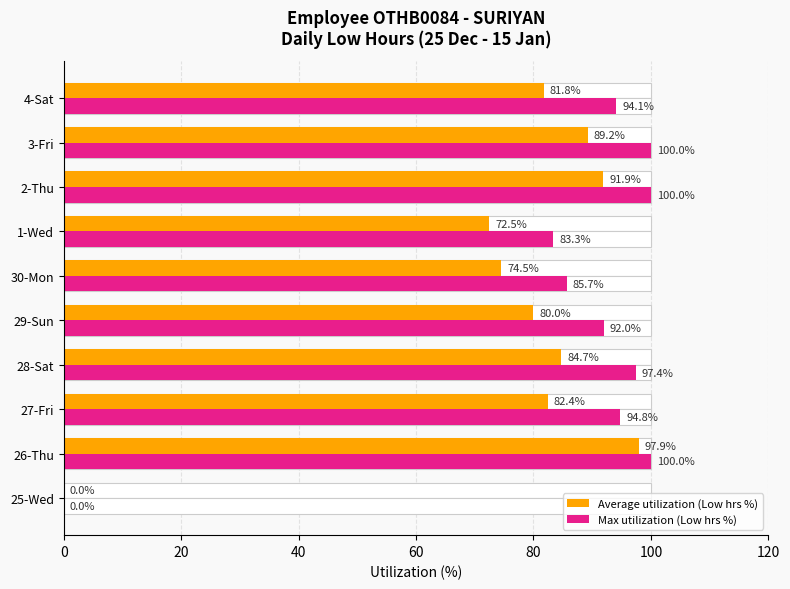

What is the difference between the maximum and second lowest values in the Average utilization (Low hrs %) series?

25.5